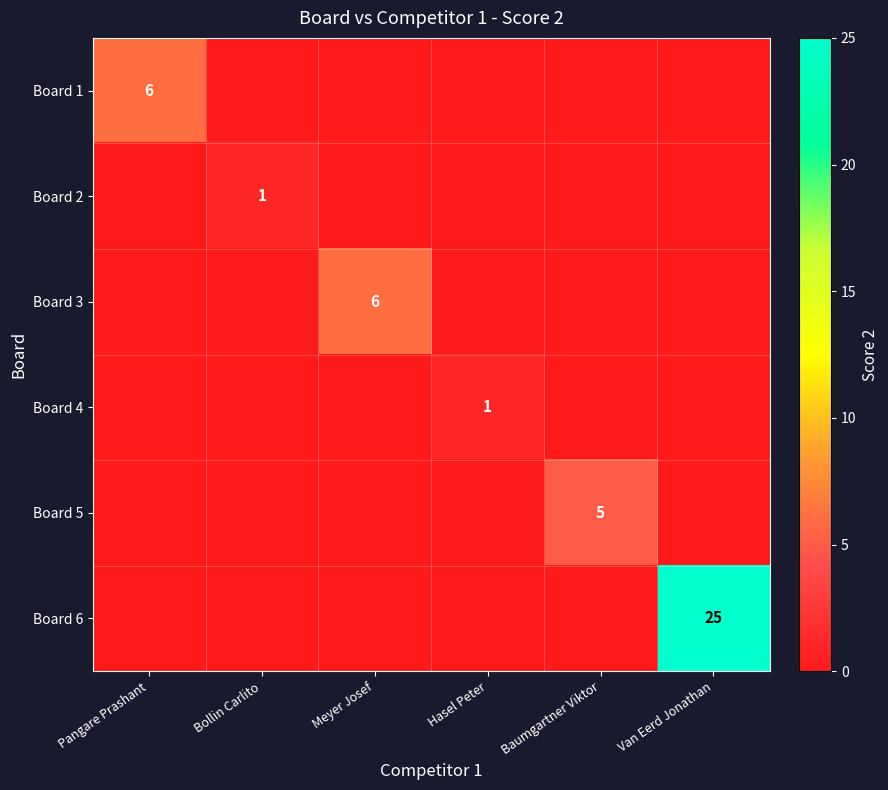

The Board 3 series shows 0 at Pangare Prashant. True or false?

True